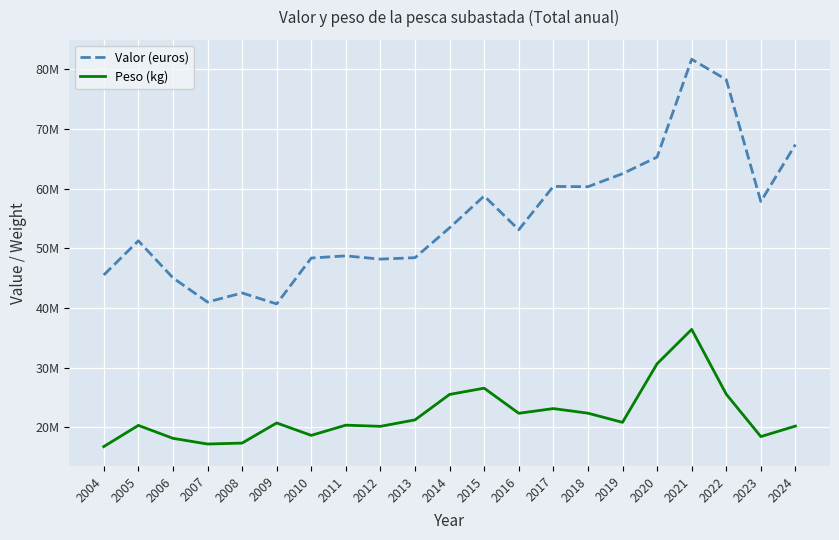

List the labels in order of Valor (euros) value, largest first.

2021, 2022, 2024, 2020, 2019, 2017, 2018, 2015, 2023, 2014, 2016, 2005, 2011, 2013, 2010, 2012, 2004, 2006, 2008, 2007, 2009